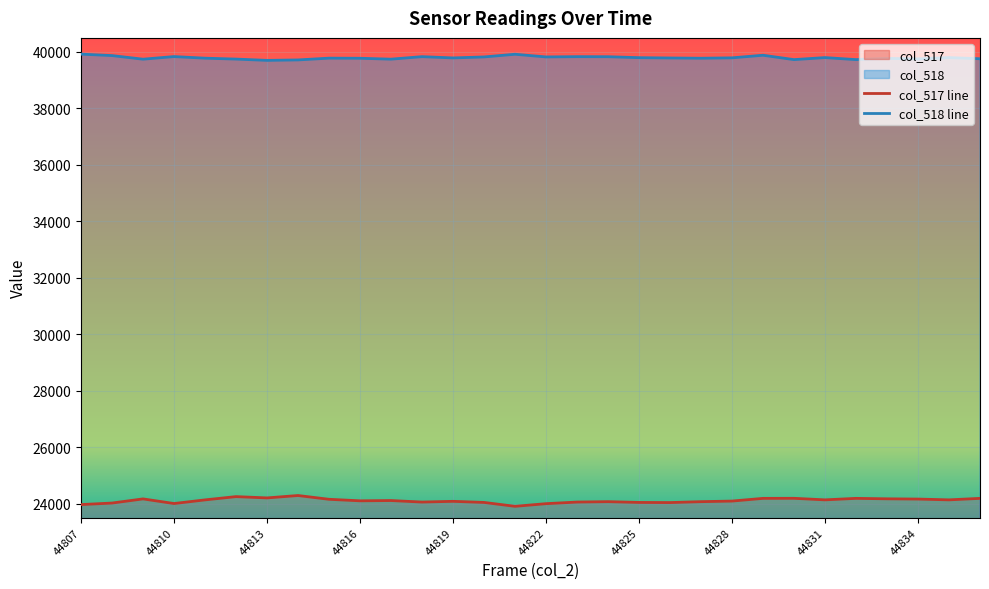

True or false: col_518 and col_517 intersect in this chart.

False